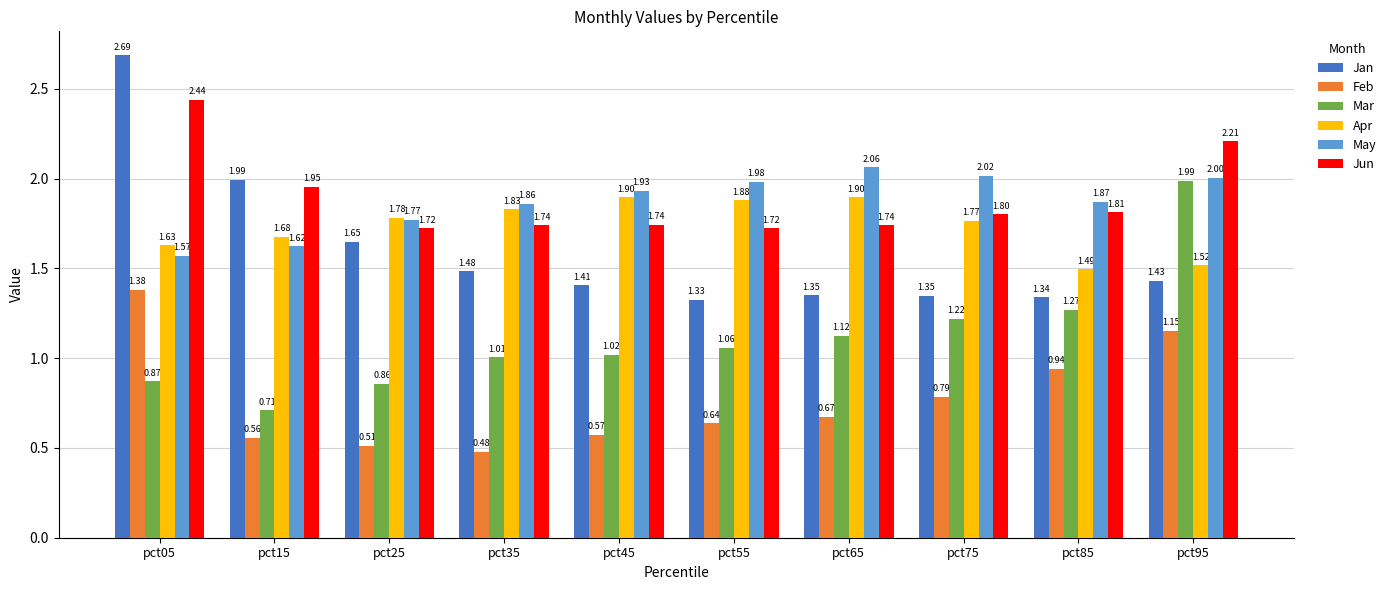

Between pct05 and pct25, which series saw the biggest shift?

Jan